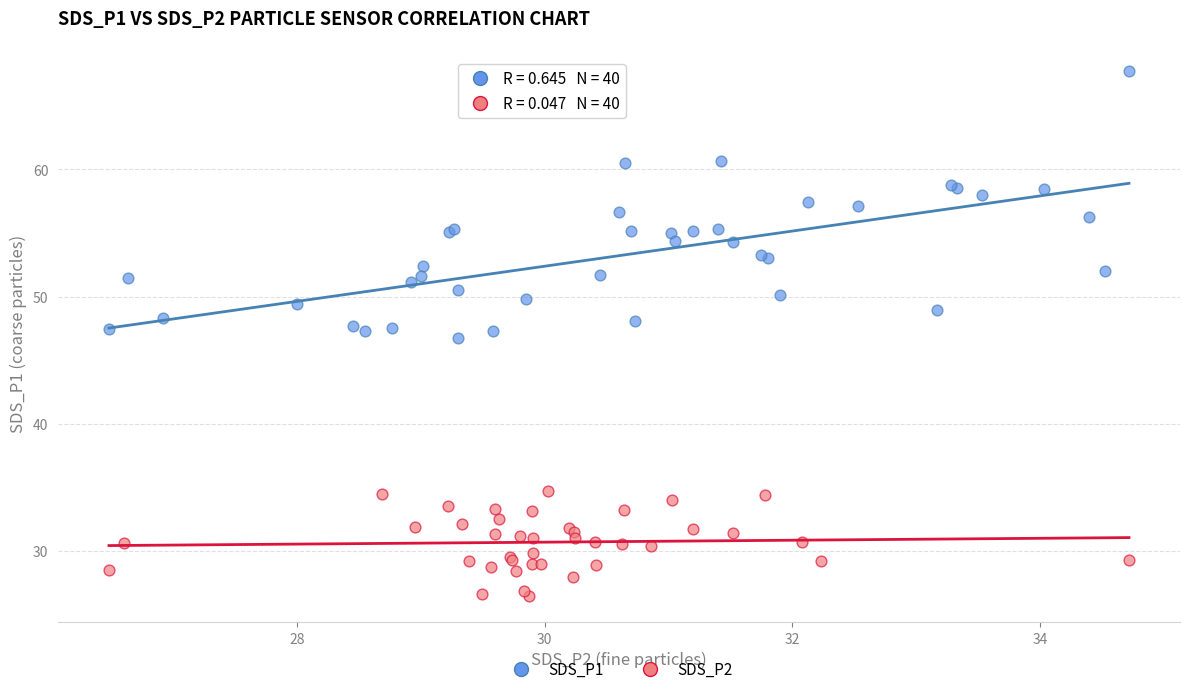

Which series has the largest Y range (max minus min)?

SDS_P1